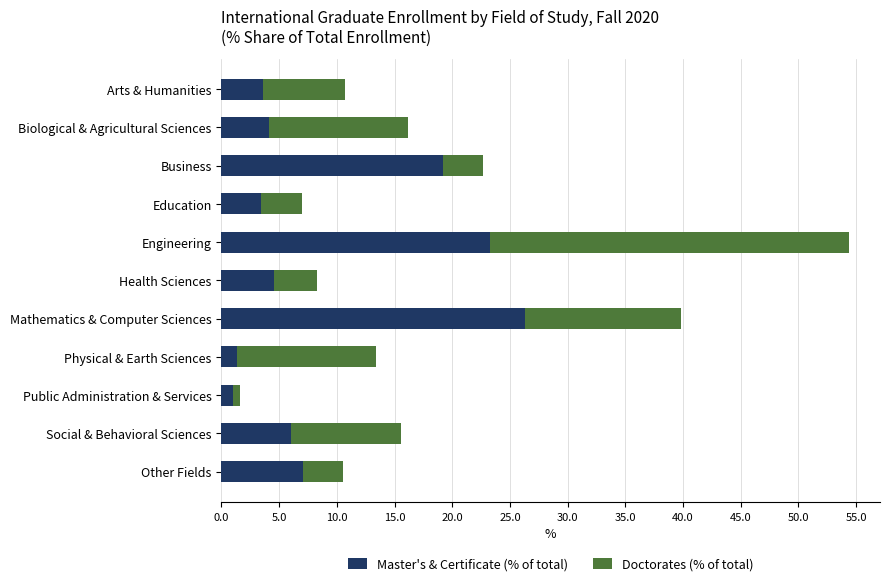

Count the number of data series in this chart.

2